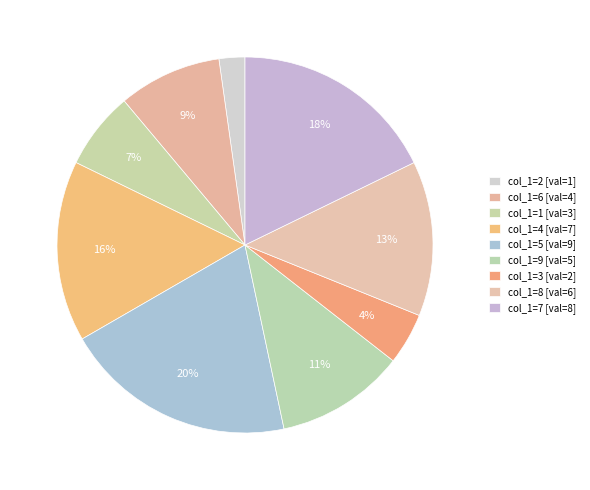

How many segments does this pie chart have?

9